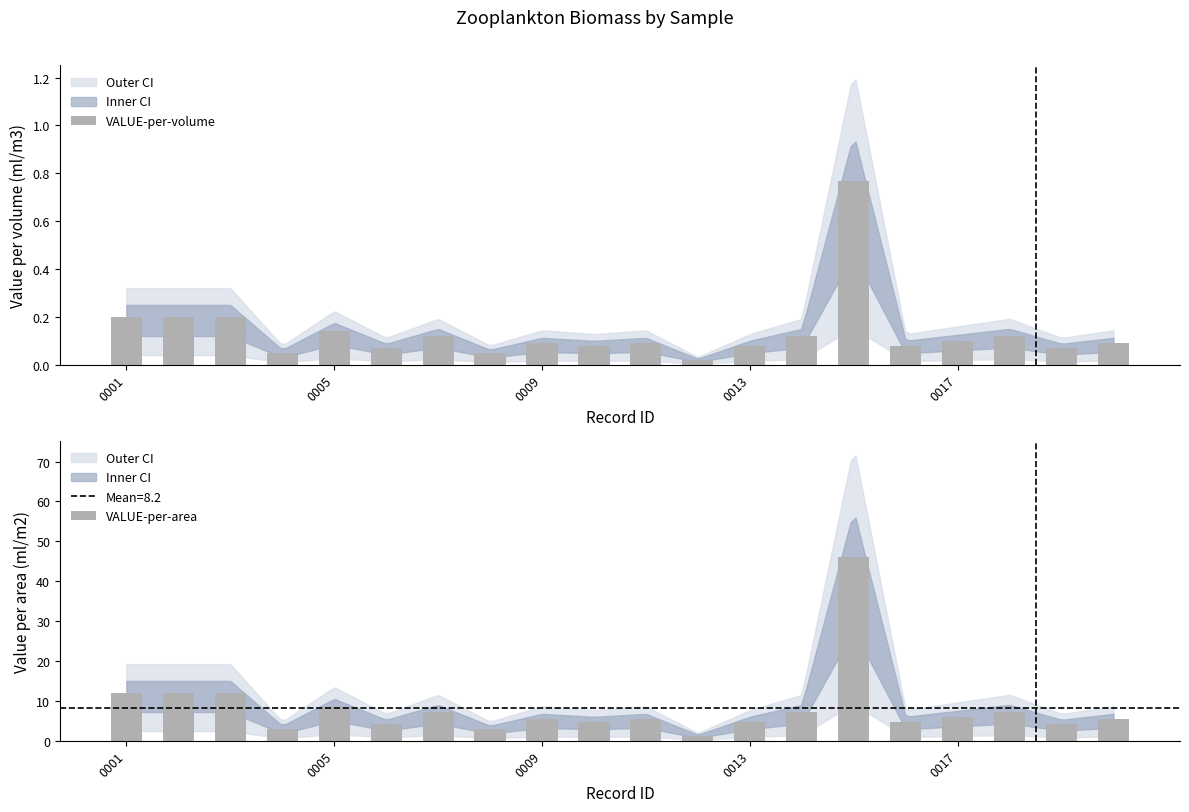

What is the lowest value of the VALUE-per-area series?

1.2